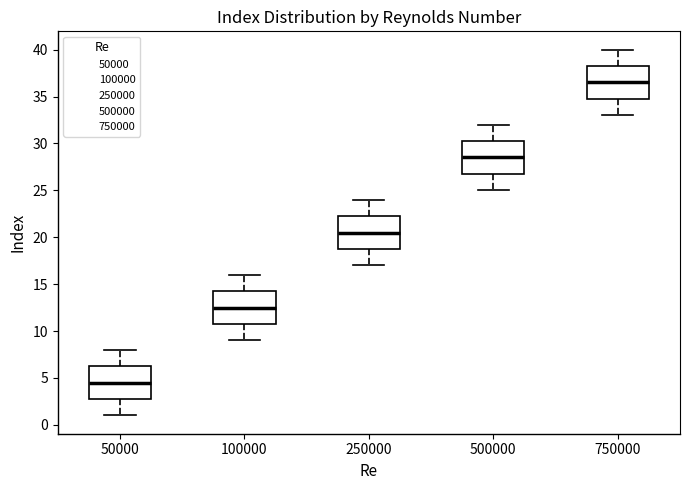

Reading left to right, transcribe this box plot: for each box, give where its median line is, the range the box spans, and where its two whiskers end, as read against the y-axis. The values are not printed on the chart, so give them approximately, as read against the axis.

50000: median 4.5, box 3.0 to 6.5, whiskers 1.0 to 8.0
100000: median 12.5, box 11.0 to 14.5, whiskers 9.0 to 16.0
250000: median 20.5, box 19.0 to 22.5, whiskers 17.0 to 24.0
500000: median 28.5, box 27.0 to 30.5, whiskers 25.0 to 32.0
750000: median 36.5, box 35.0 to 38.5, whiskers 33.0 to 40.0